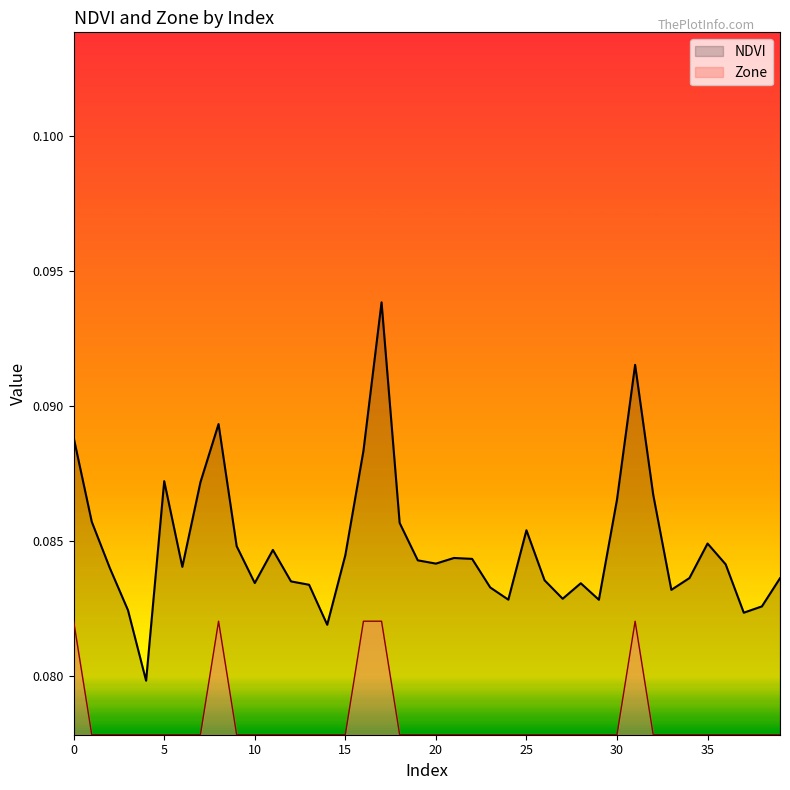

Between 14 and 39, which series saw the biggest shift?

NDVI